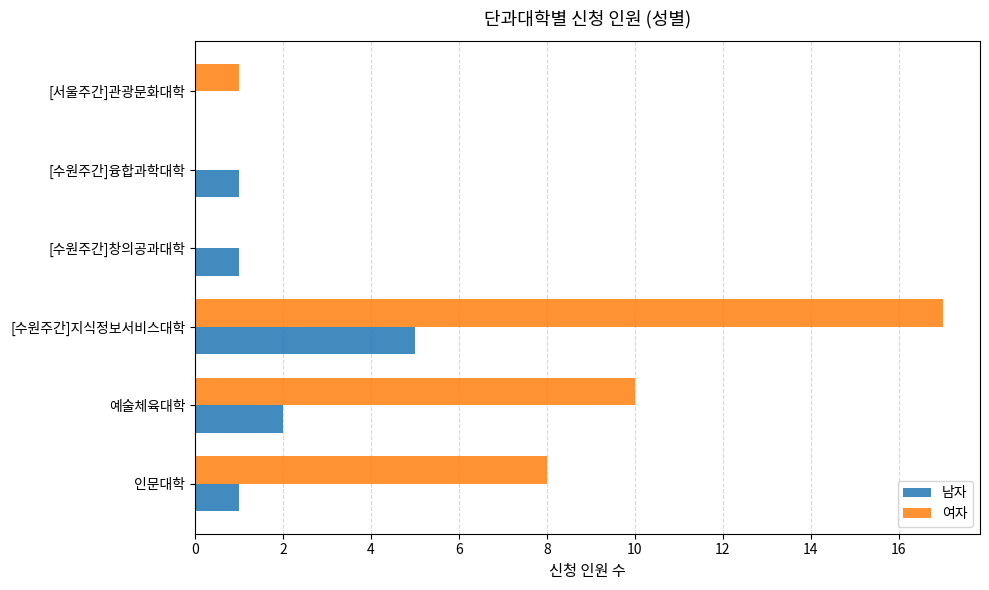

What are all the series names shown in the legend?

남자, 여자